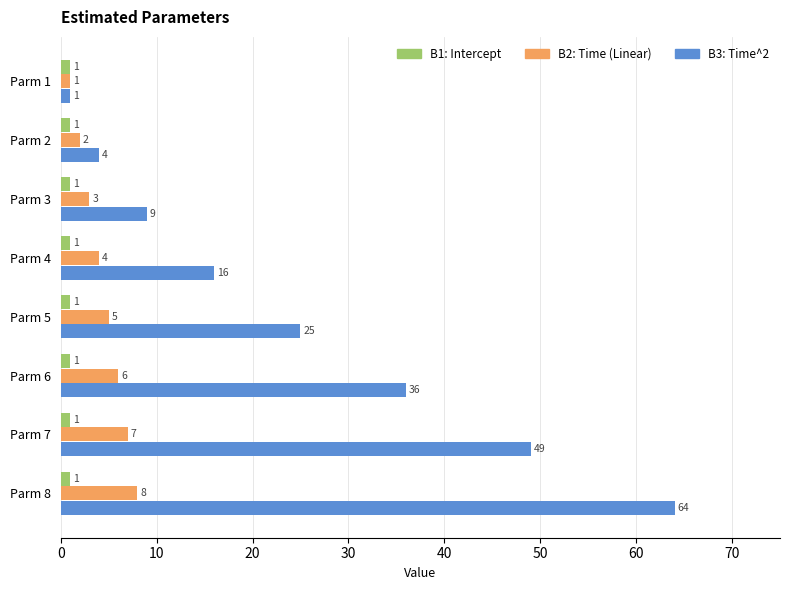

Rank the series by their maximum value, from lowest to highest.

B1: Intercept, B2: Time (Linear), B3: Time^2